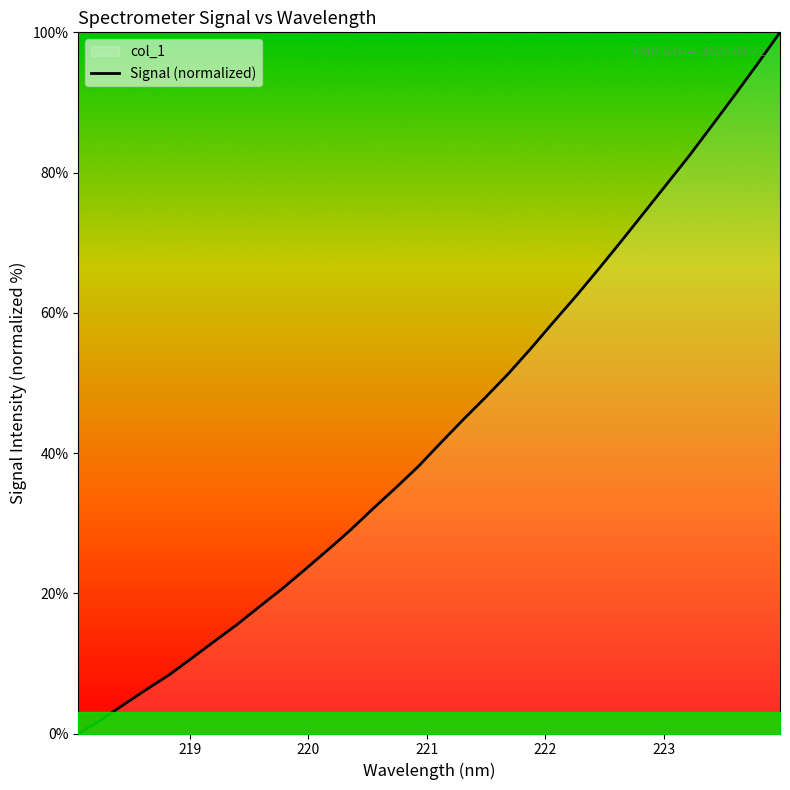

True or false: there are more than 0 points higher than both neighbors.

False